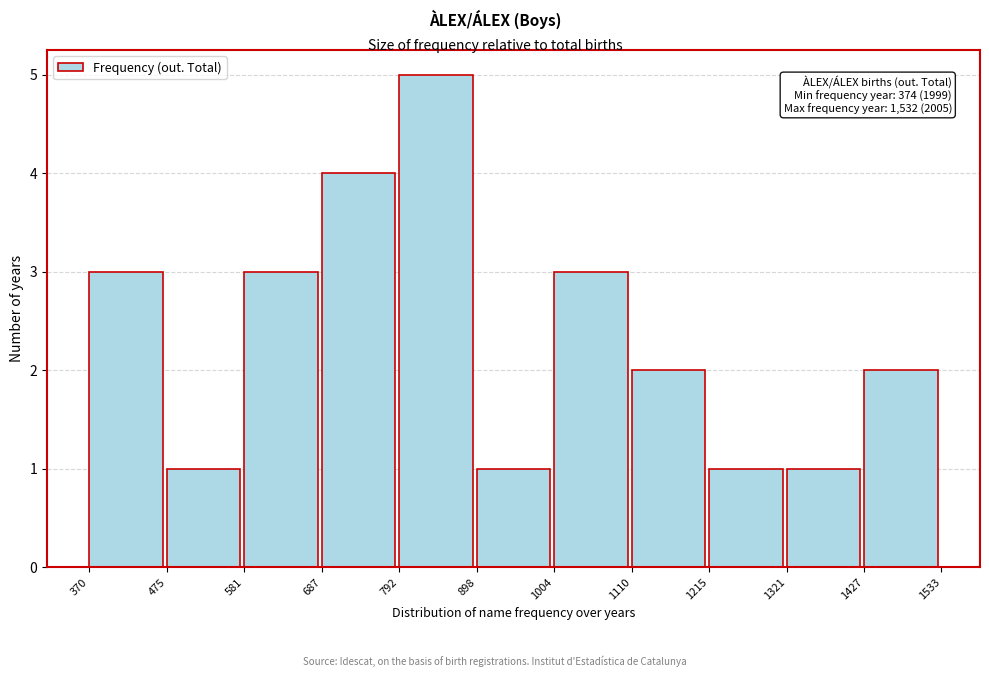

Which range on the x-axis has the tallest bar?

792 to 898